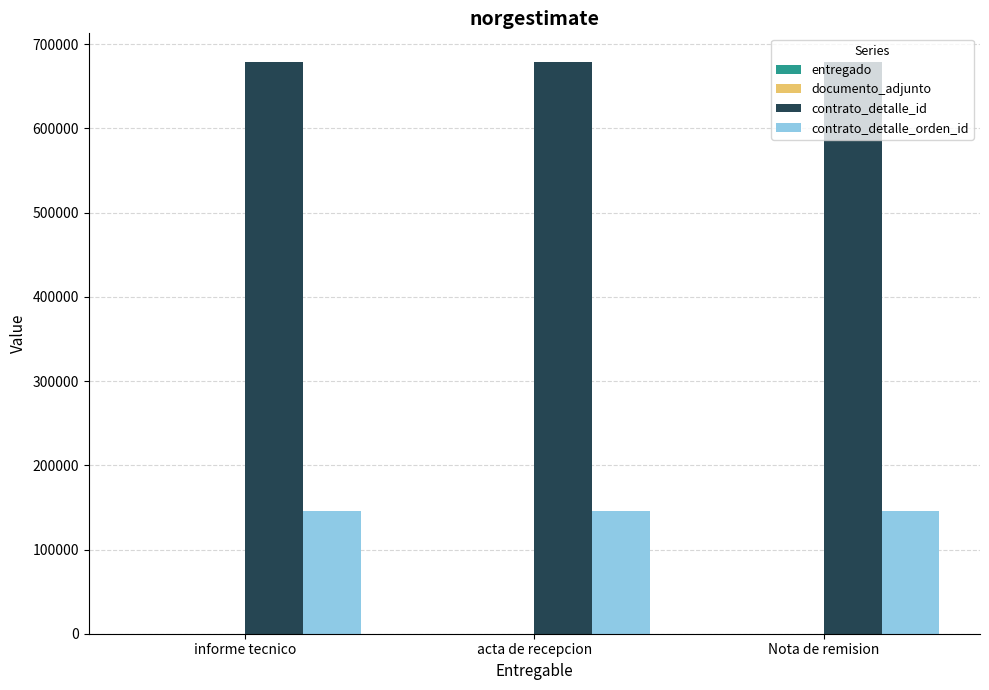

What is the highest value of the contrato_detalle_orden_id series?

145478